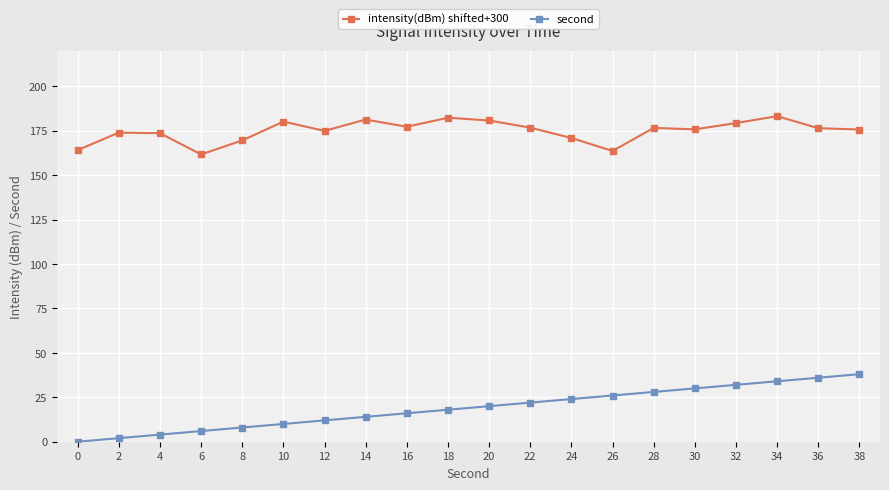

At how many categories does at least one series exceed 136?

20